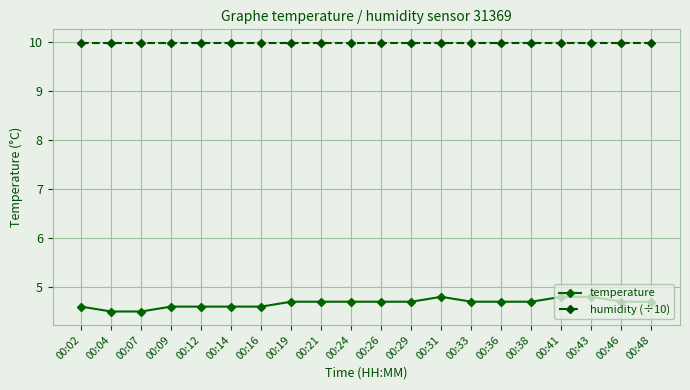

What is the lowest value of the temperature series?

4.5